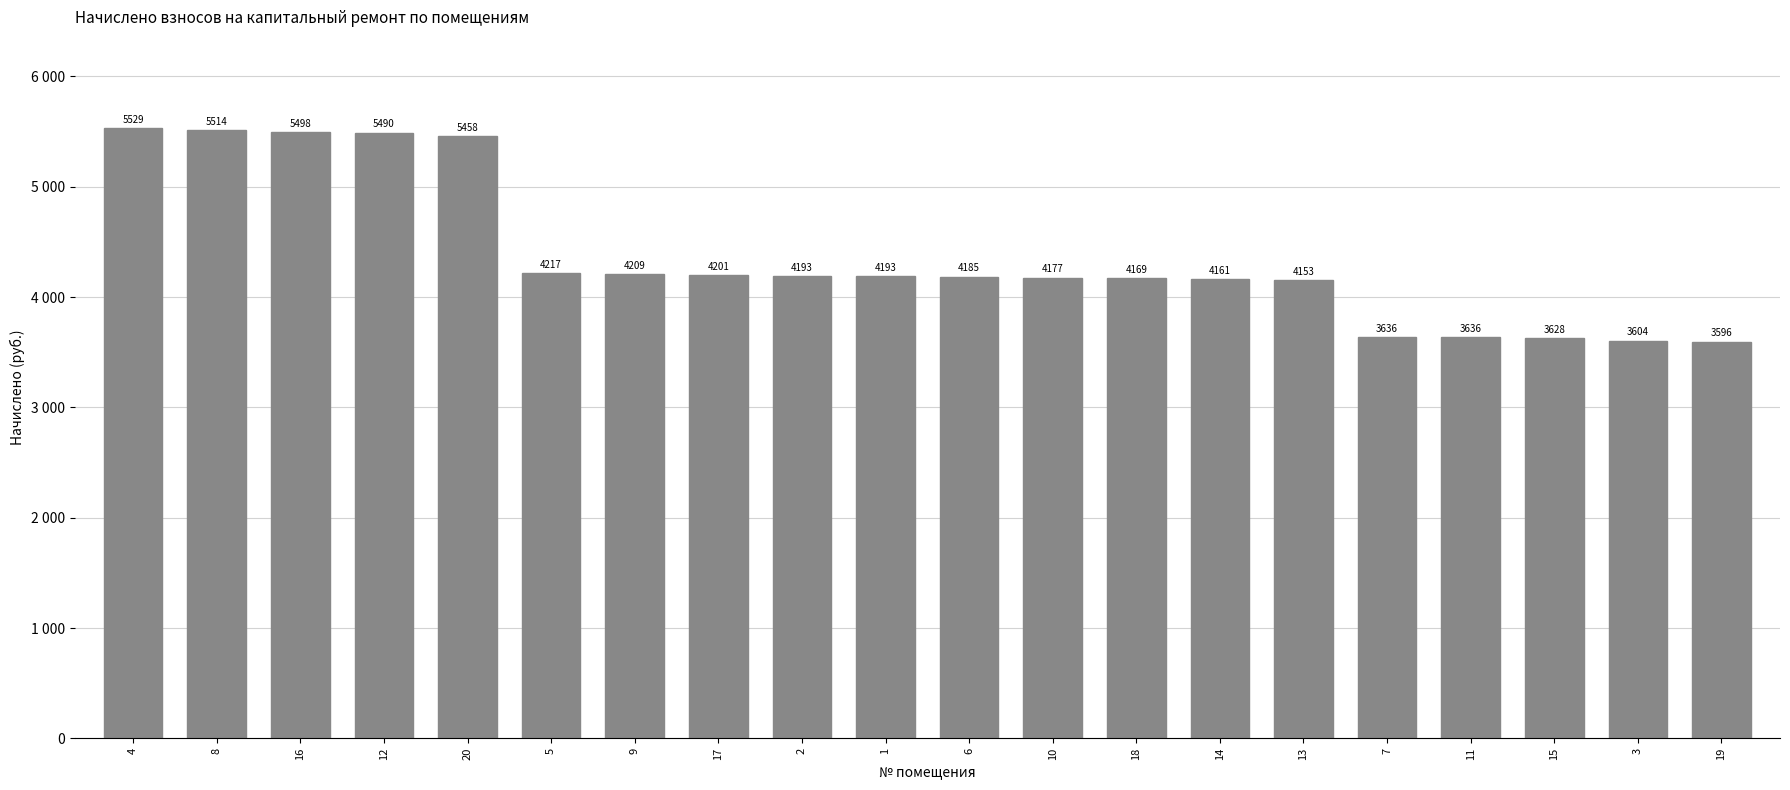

Are the bars horizontal?

No